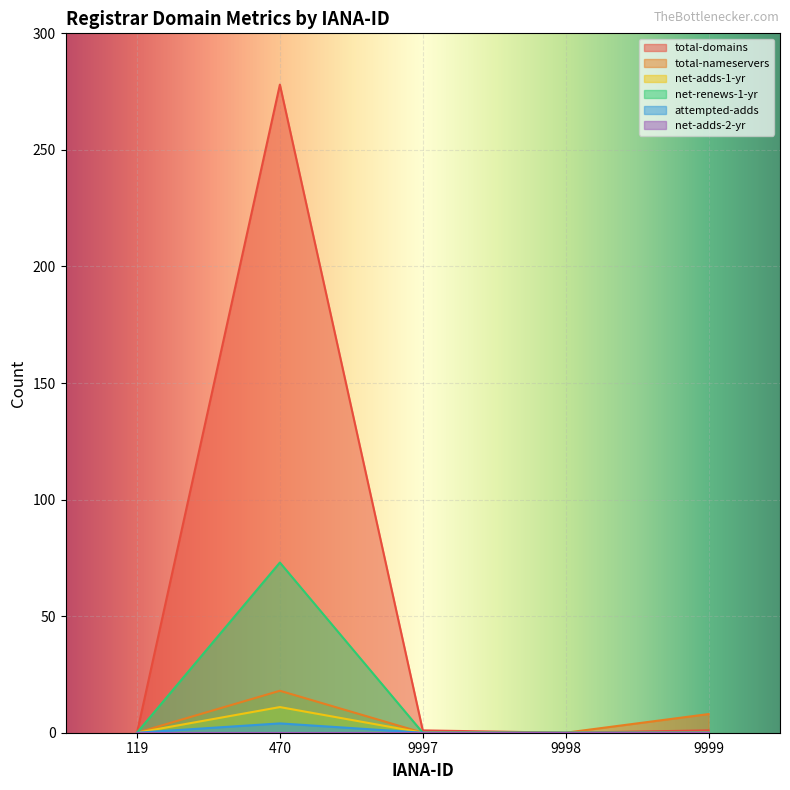

What is the value of the total-nameservers point at the 5th from the left?

8